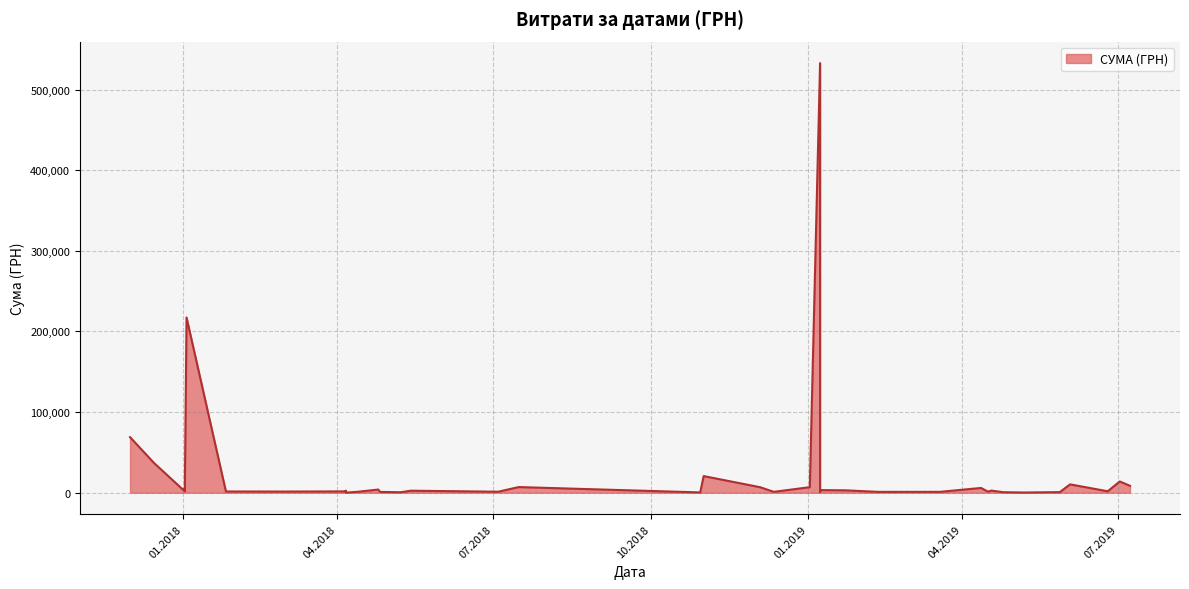

Does the chart display data point markers on the line(s)?

No